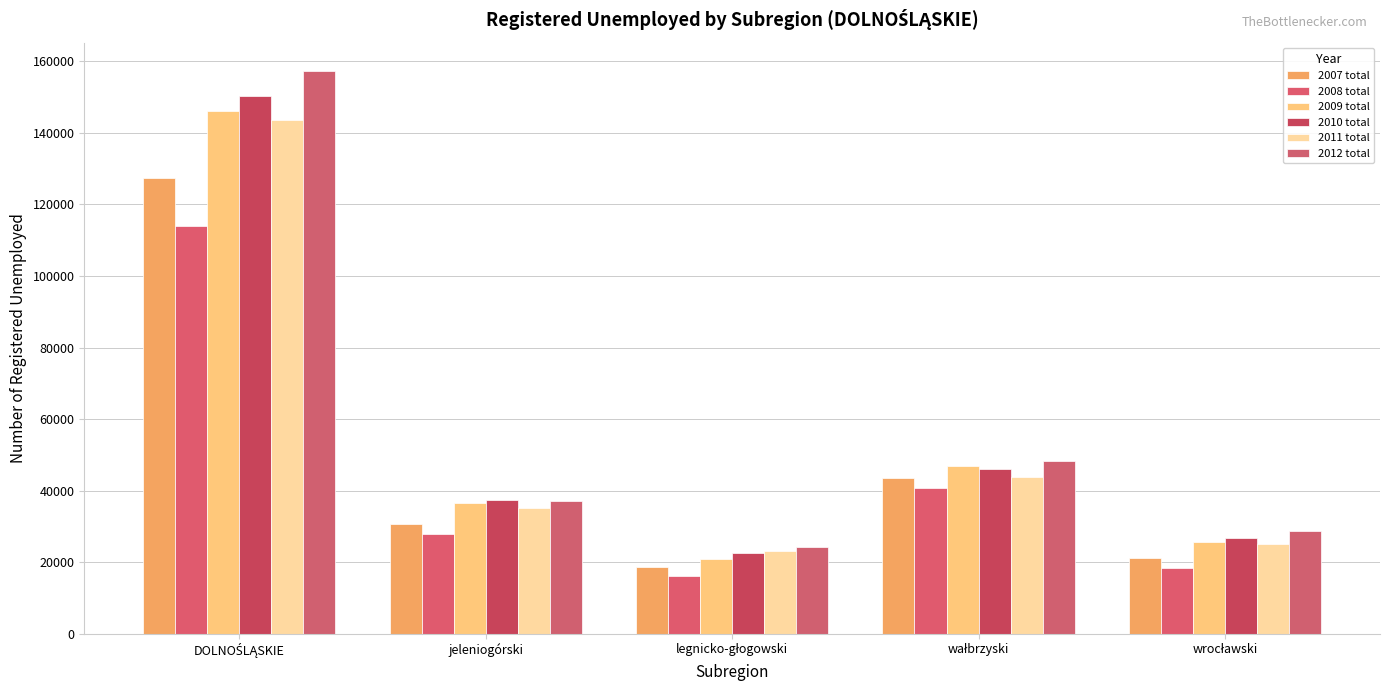

Reading right to left, extract all data points from this chart.

2007 total: 21055	43456	18610	30792	127457
2008 total: 18309	40834	16130	28003	113890
2009 total: 25750	46934	20919	36475	146260
2010 total: 26754	45918	22624	37448	150282
2011 total: 25213	43939	23046	35209	143575
2012 total: 28681	48289	24353	37049	157369